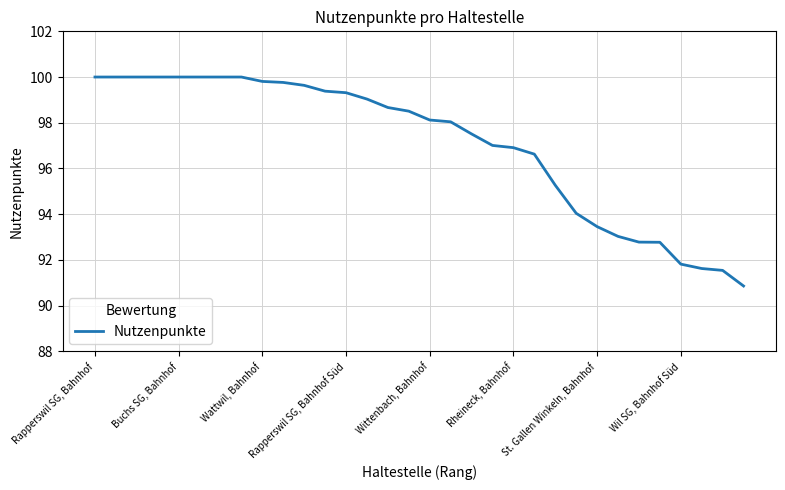

What is the difference between the maximum and minimum values?

9.1